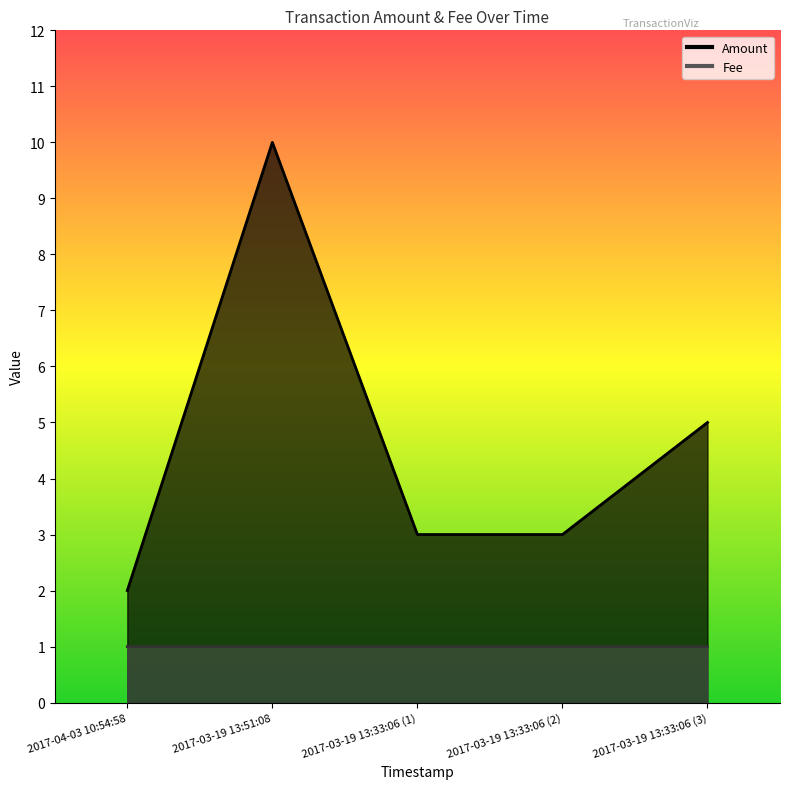

What is the average value of the Amount series?

4.6